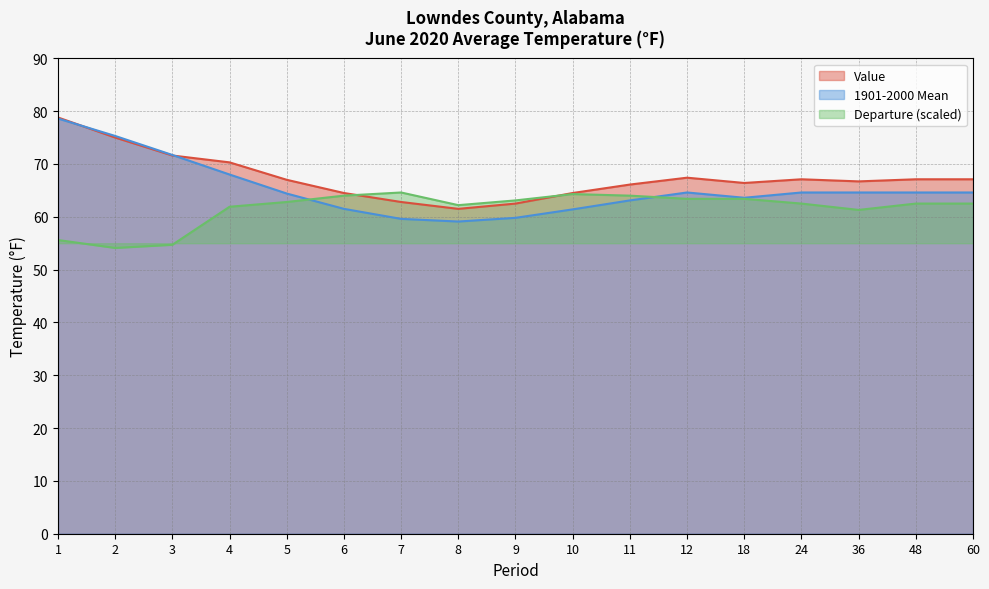

At which category is the sum across all series the highest?

1